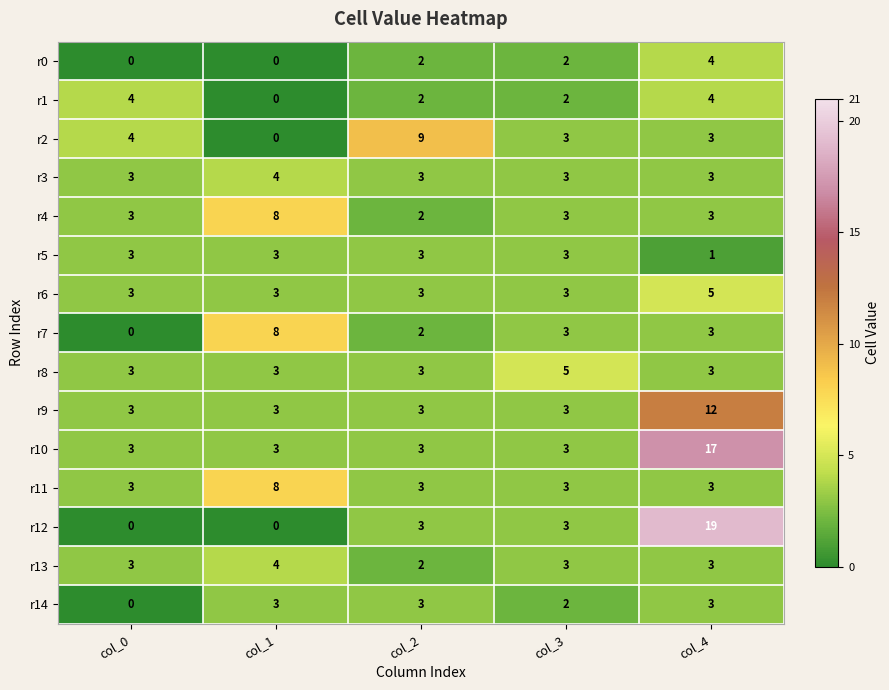

The value of r1 at col_4 is 7. True or false?

False